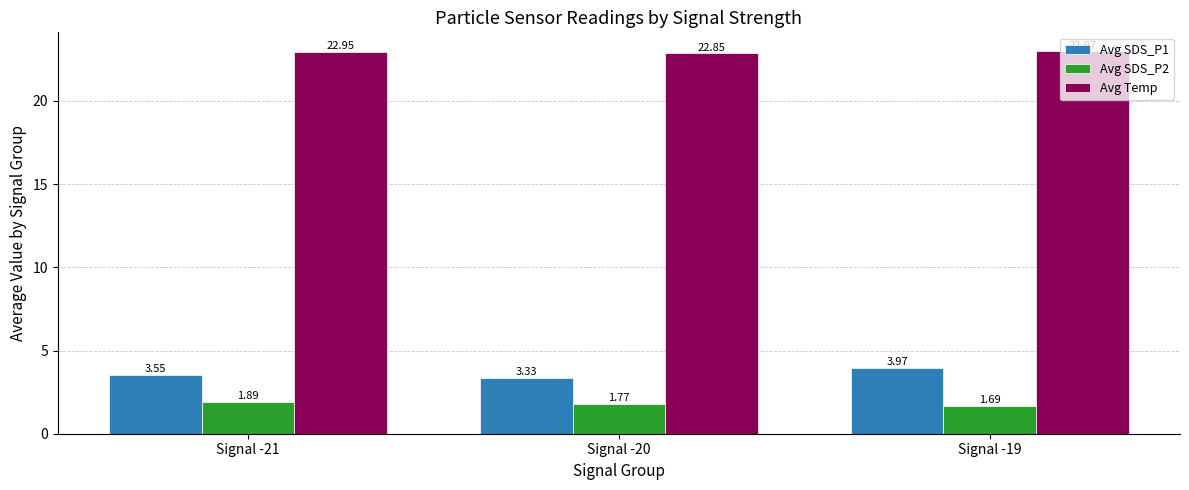

Which series changed the most between Signal -21 and Signal -19?

Avg SDS_P1